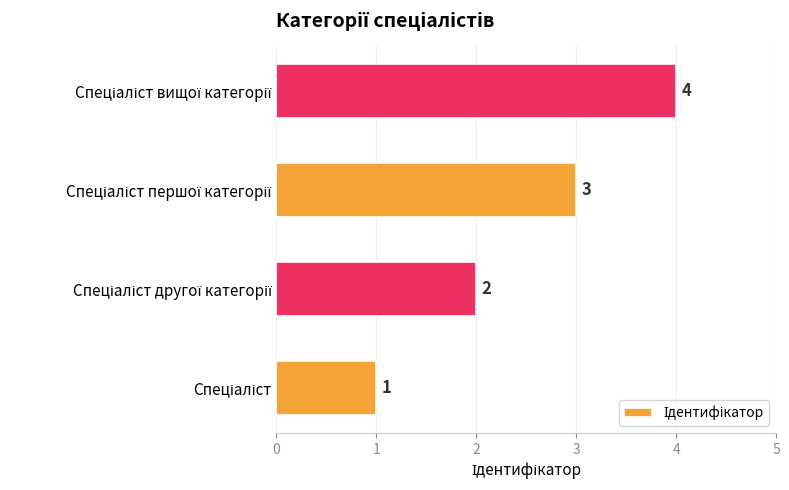

What is the sum of all values?

10